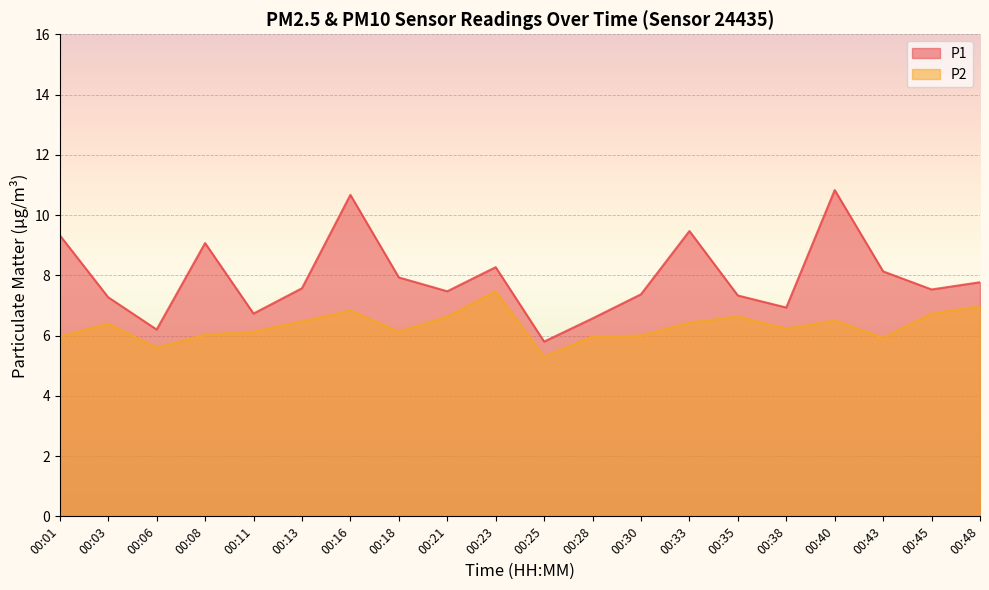

Reading left to right, what are all the values shown in this chart?

P1: 00:01=9.3	00:03=7.3	00:06=6.2	00:08=9.1	00:11=6.7	00:13=7.6	00:16=10.7	00:18=7.9	00:21=7.5	00:23=8.3	00:25=5.8	00:28=6.6	00:30=7.4	00:33=9.5	00:35=7.3	00:38=6.9	00:40=10.8	00:43=8.1	00:45=7.5	00:48=7.8
P2: 00:01=6.0	00:03=6.4	00:06=5.6	00:08=6.0	00:11=6.1	00:13=6.5	00:16=6.8	00:18=6.1	00:21=6.6	00:23=7.5	00:25=5.3	00:28=6.0	00:30=6.0	00:33=6.4	00:35=6.6	00:38=6.2	00:40=6.5	00:43=5.9	00:45=6.7	00:48=7.0